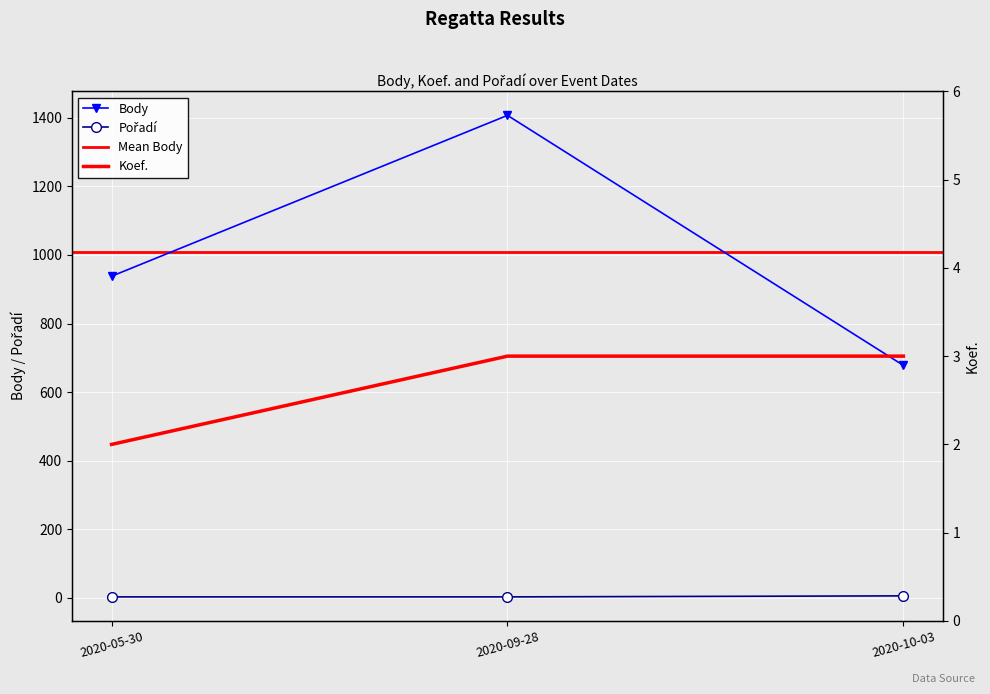

What is the maximum value for Koef.?

3